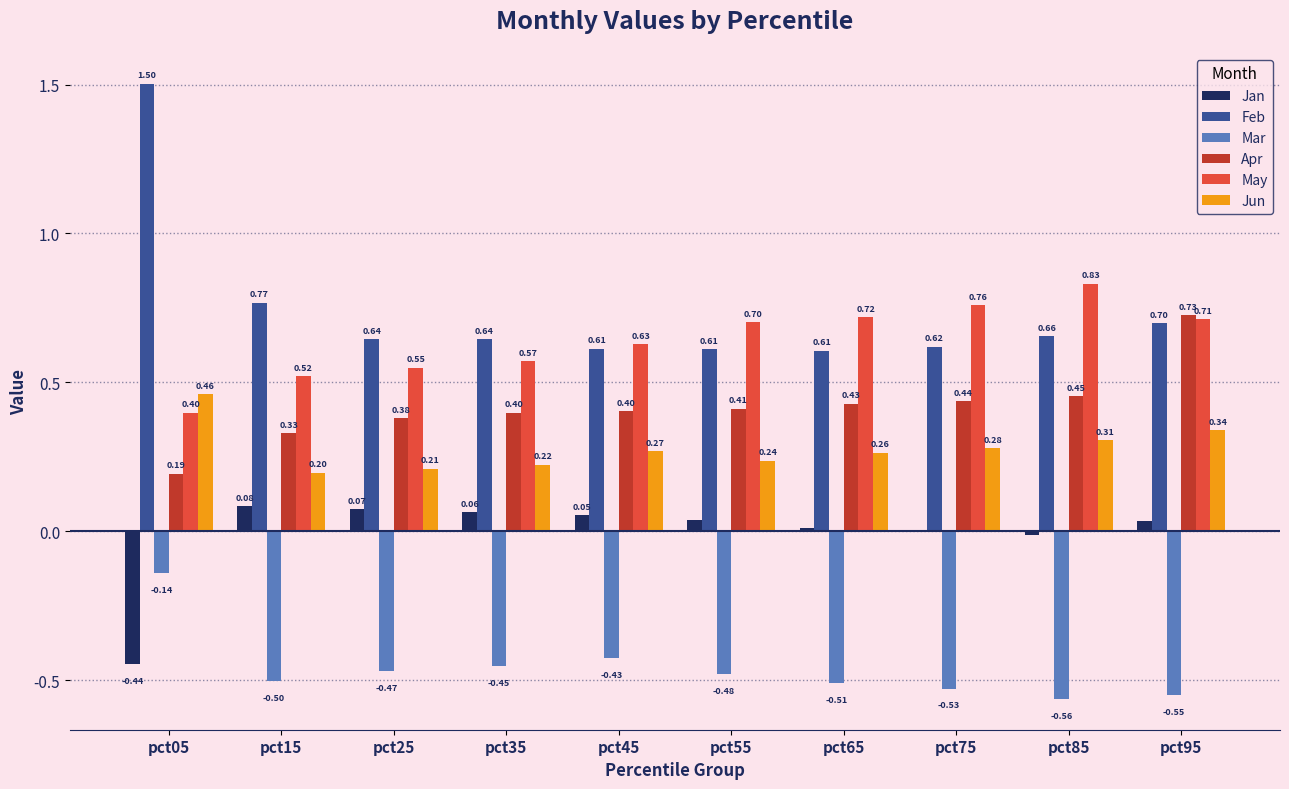

At which label is Jan closest to 0?

pct75